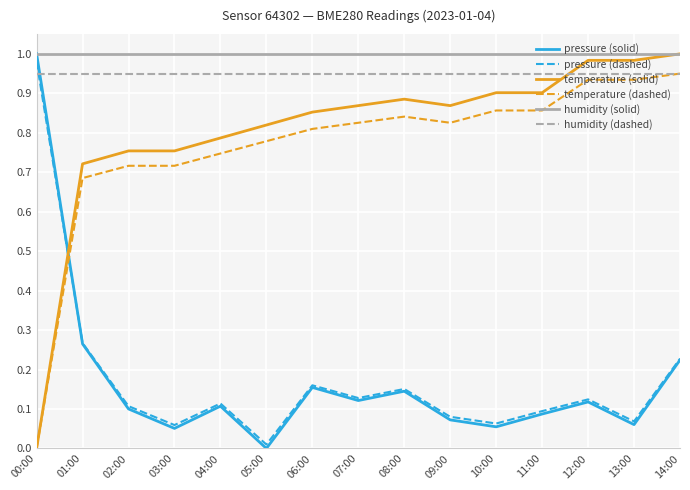

After their last crossing, which series has the higher values: temperature (solid) or pressure (dashed)?

temperature (solid)